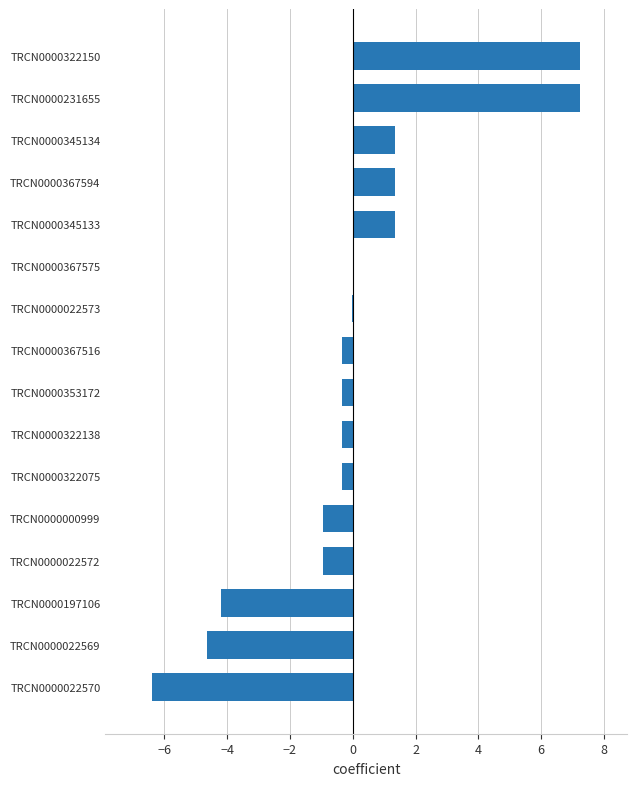

True or false: the data shows 0.0 at TRCN0000367575.

True